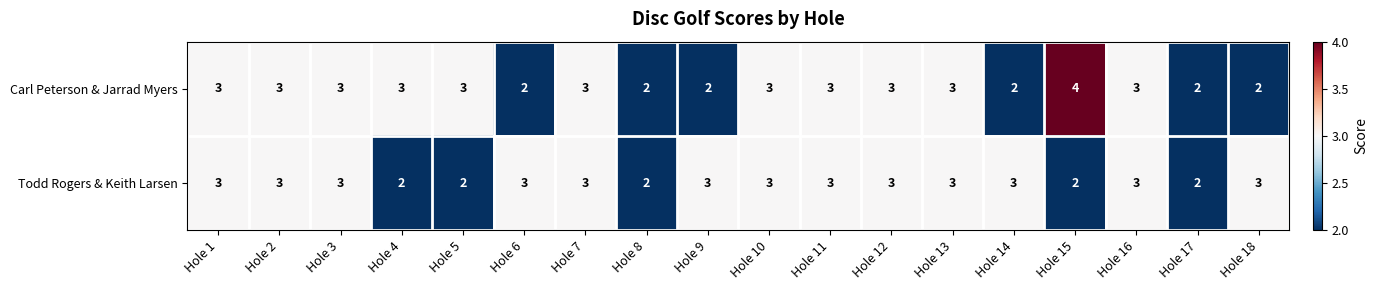

What is the sum of the Carl Peterson & Jarrad Myers values at Hole 14 and Hole 18?

4